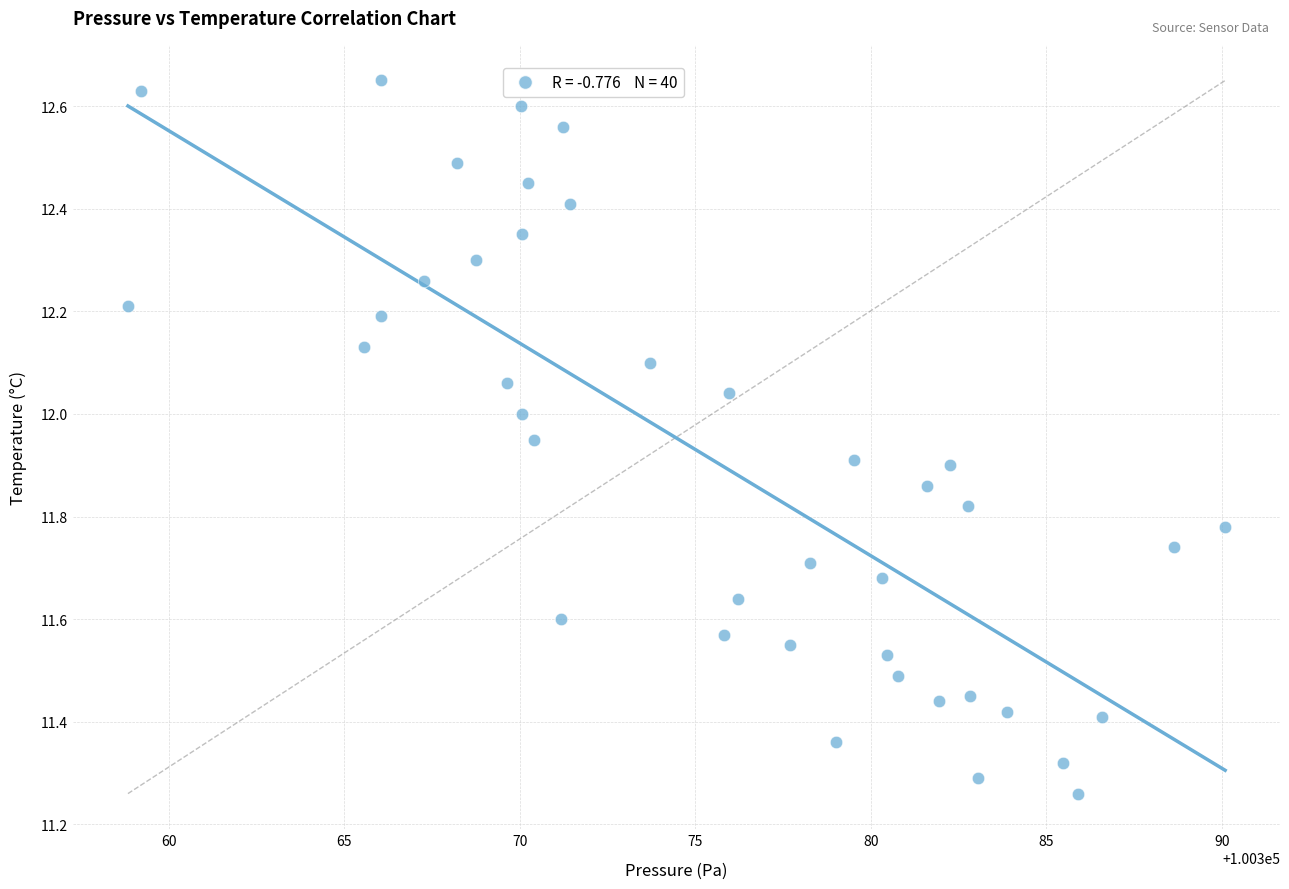

What is the range of Y values (max minus min)?

1.4